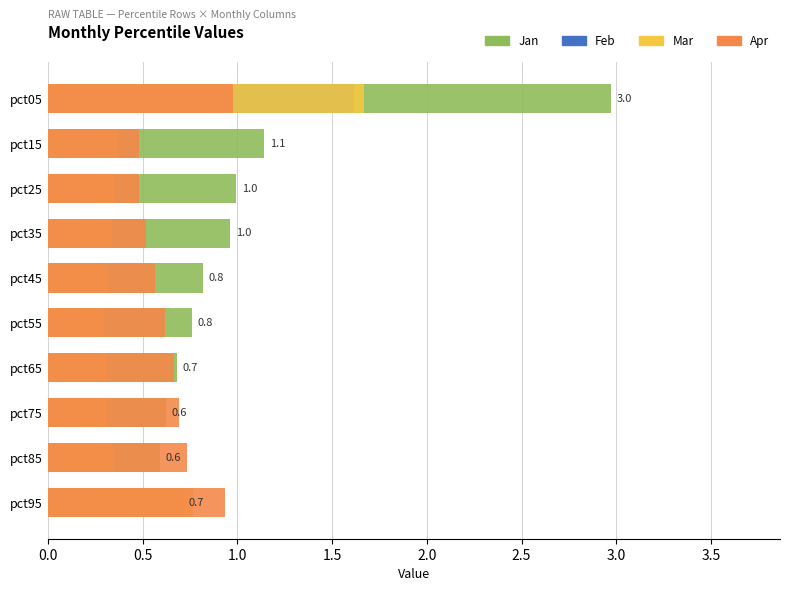

Is the value of Mar at pct05 greater than the value of Apr at pct45?

Yes